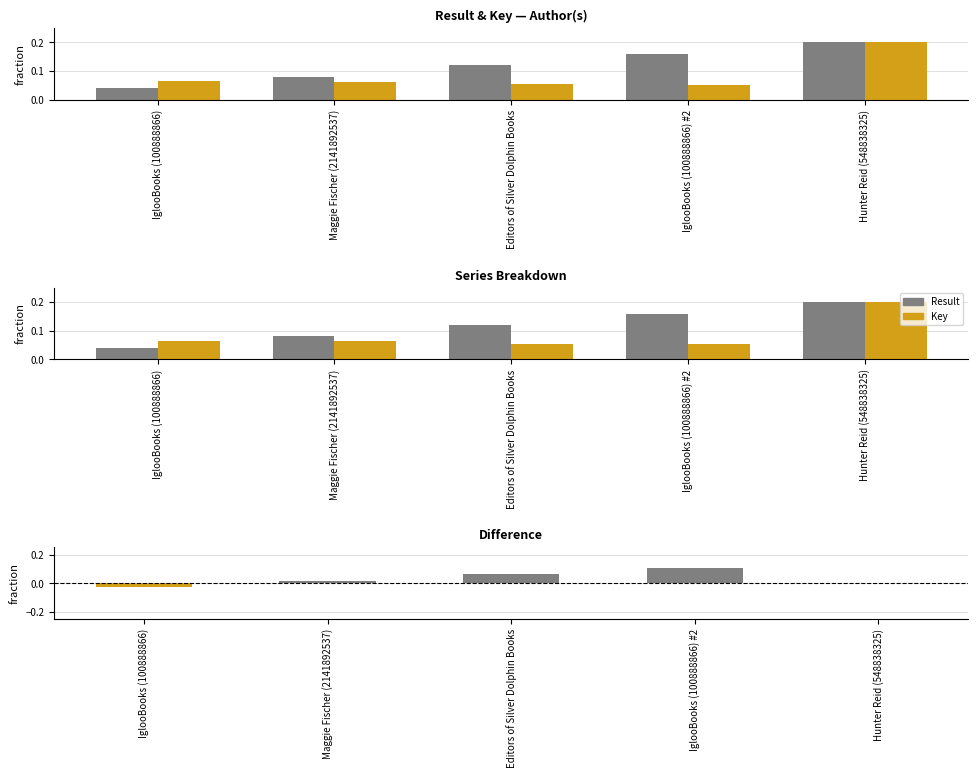

List the series in order of their peak value, highest first.

Result, Key, Difference (Result - Key)